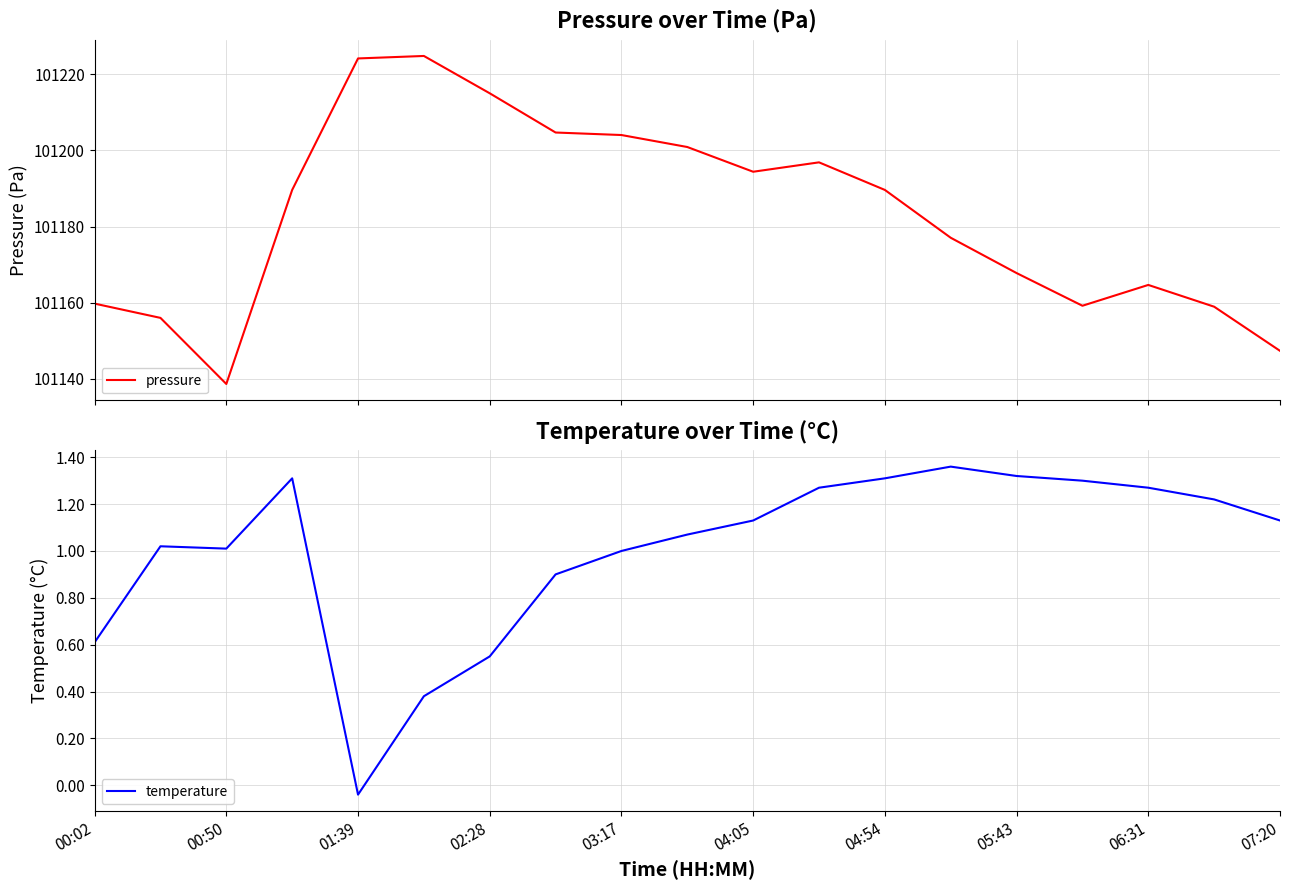

Reading left to right, list all the values displayed in this chart.

pressure: 101159.8	101156.0	101138.6	101189.6	101224.2	101224.8	101215.0	101204.7	101204.1	101200.9	101194.4	101196.9	101189.6	101177.1	101167.8	101159.2	101164.7	101158.9	101147.3
temperature: 0.6	1.0	1.0	1.3	-0.0	0.4	0.6	0.9	1.0	1.1	1.1	1.3	1.3	1.4	1.3	1.3	1.3	1.2	1.1